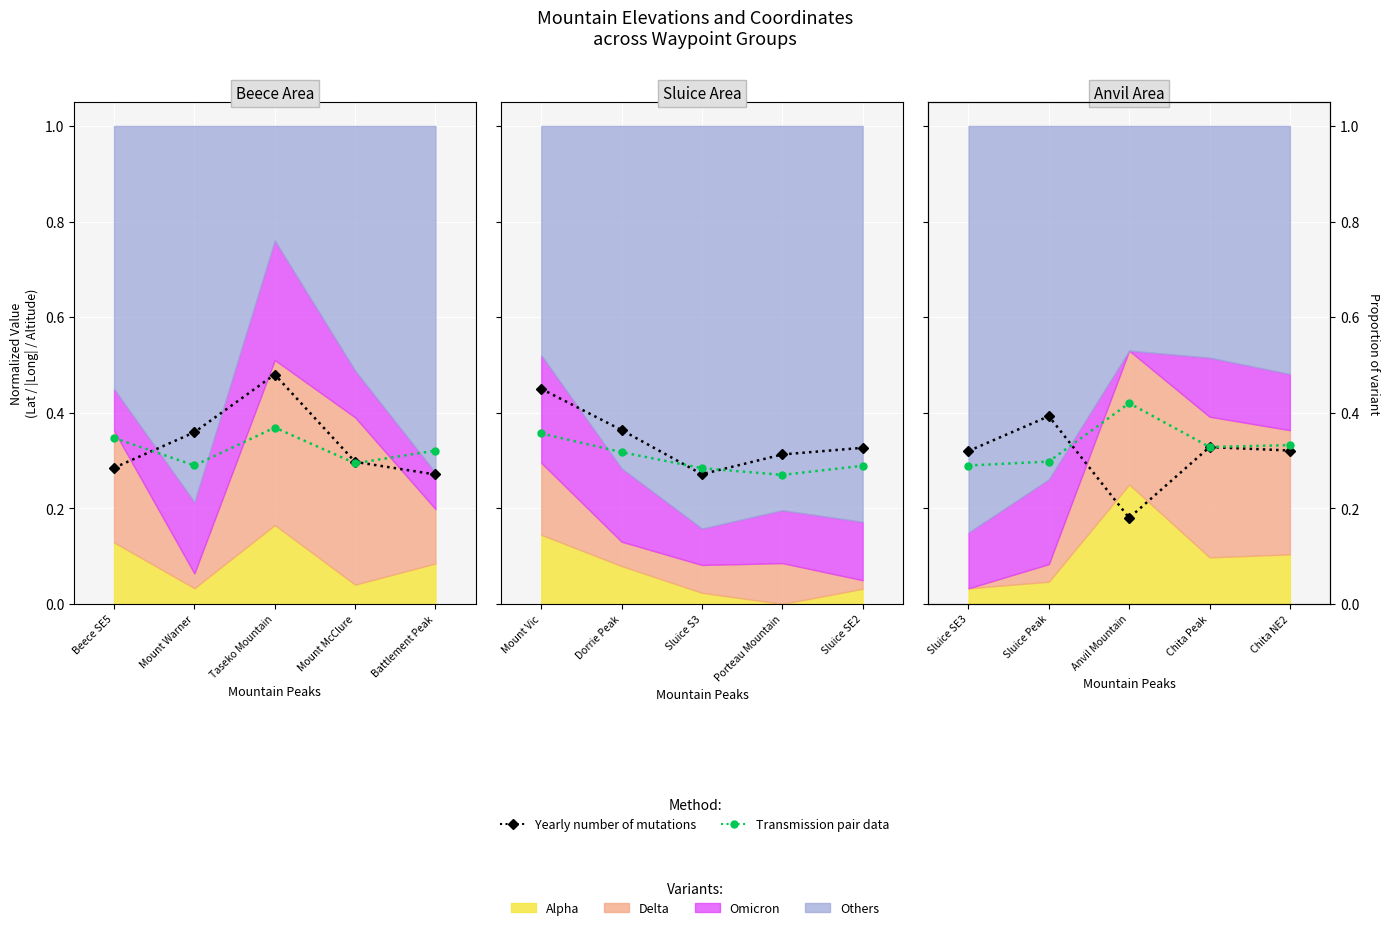

The Yearly number of mutations series shows 0.1 at Chita NE2. True or false?

False